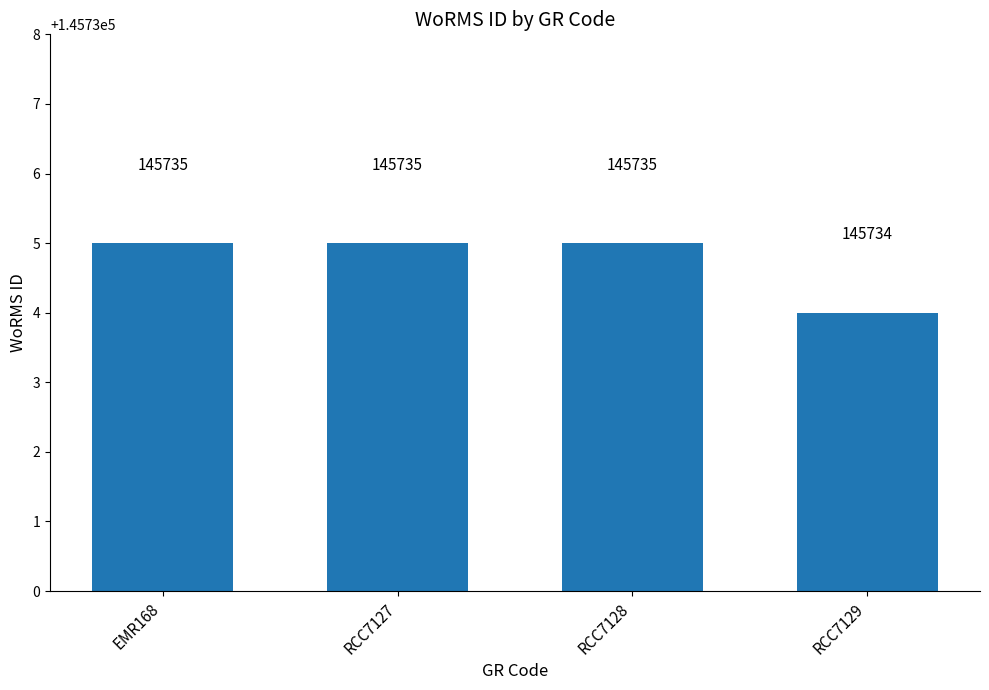

What is the difference between the maximum and minimum values?

1